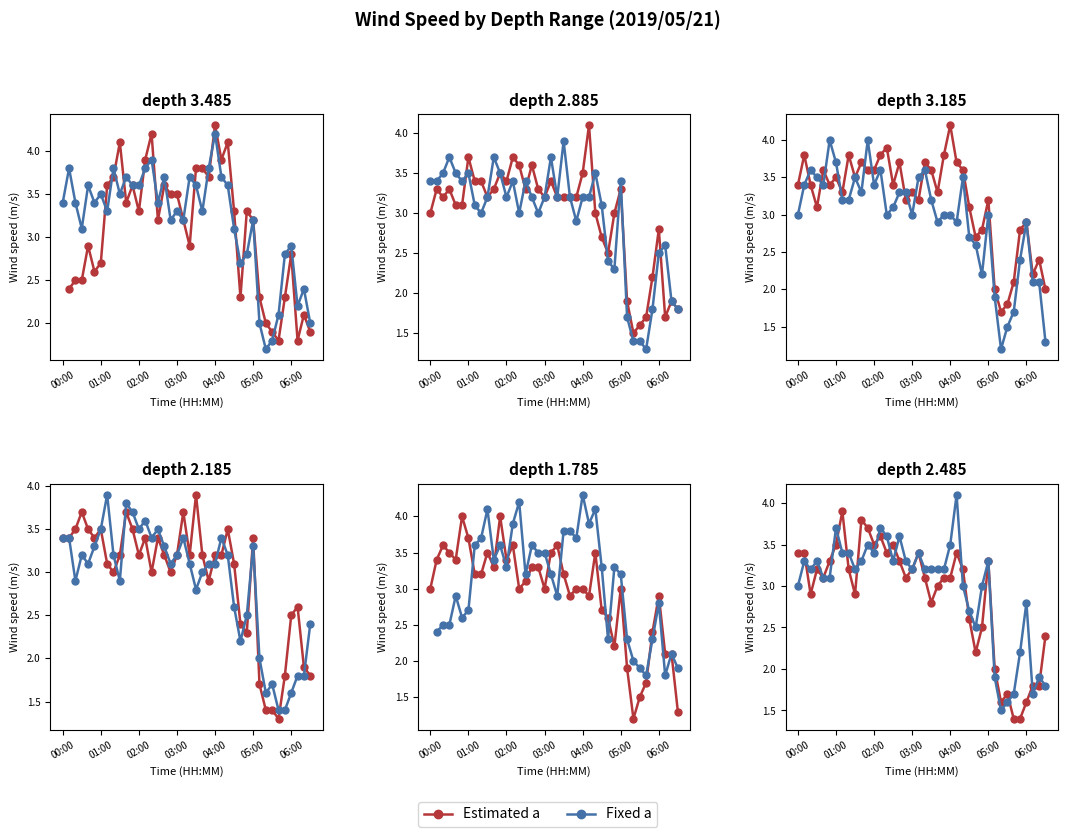

What is the average value of the Estimated a series?

2.9